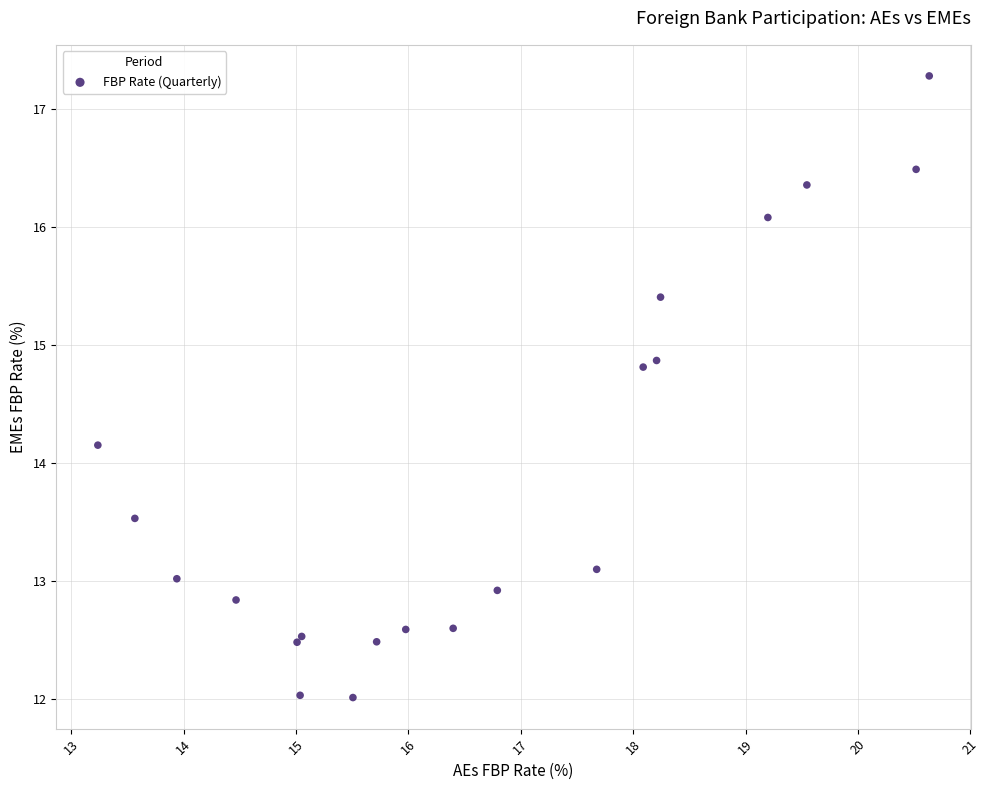

What Y value in the scatter plot is closest to 14?

14.2